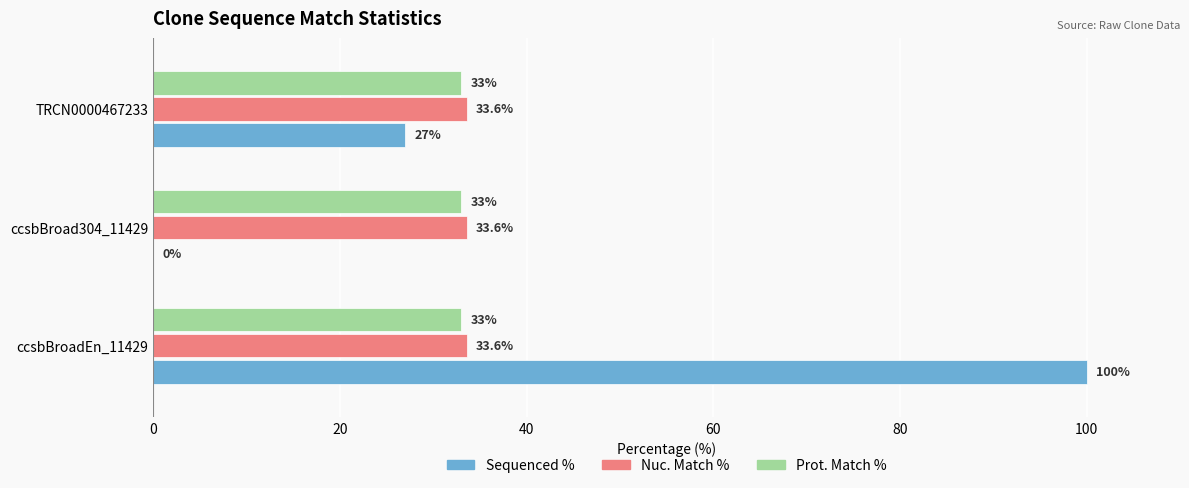

What is the average value of the Prot. Match % series?

33.0